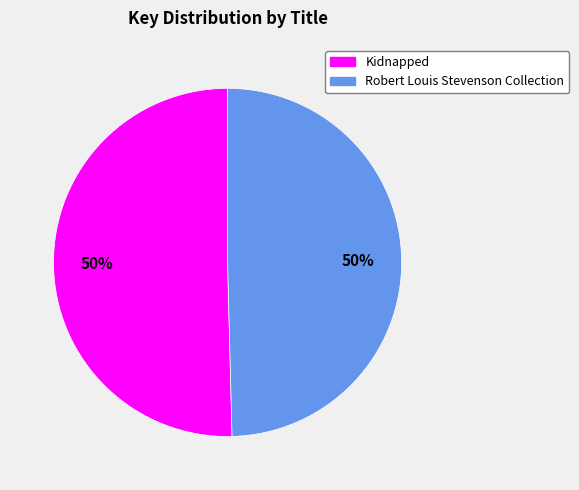

Approximately how many times larger is the value at Kidnapped compared to Robert Louis Stevenson Collection?

1.0